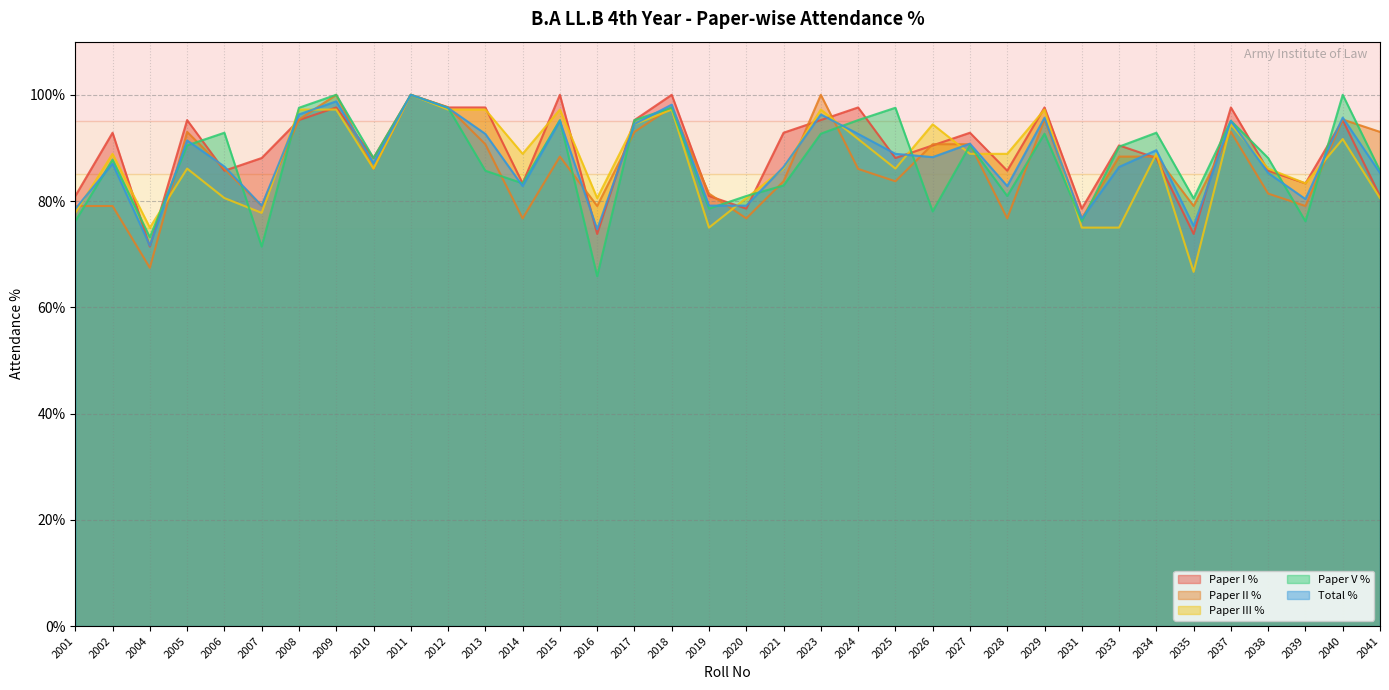

What is the value of the Paper II % point at the 22nd from the left?

86.0